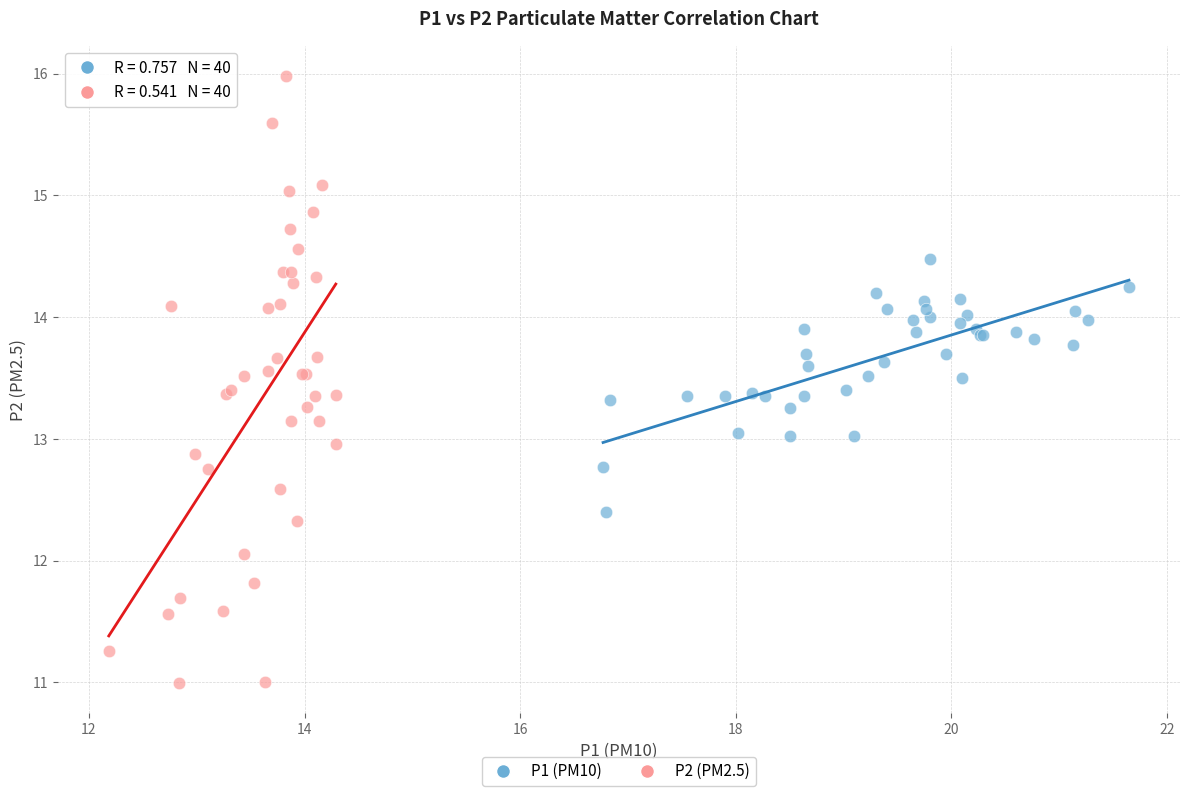

Which series has the widest spread of Y values?

P2 (PM2.5)